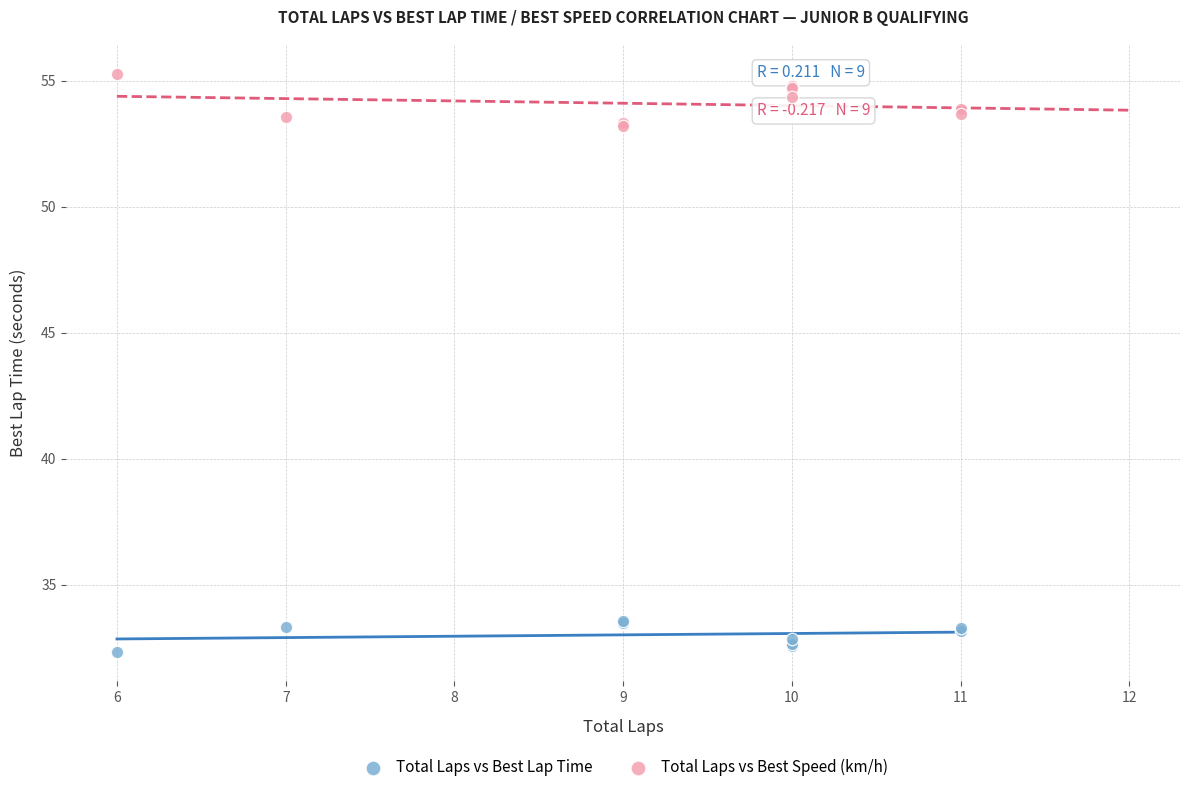

In the Total Laps vs Best Lap Time series, what Y value is closest to 32?

32.3